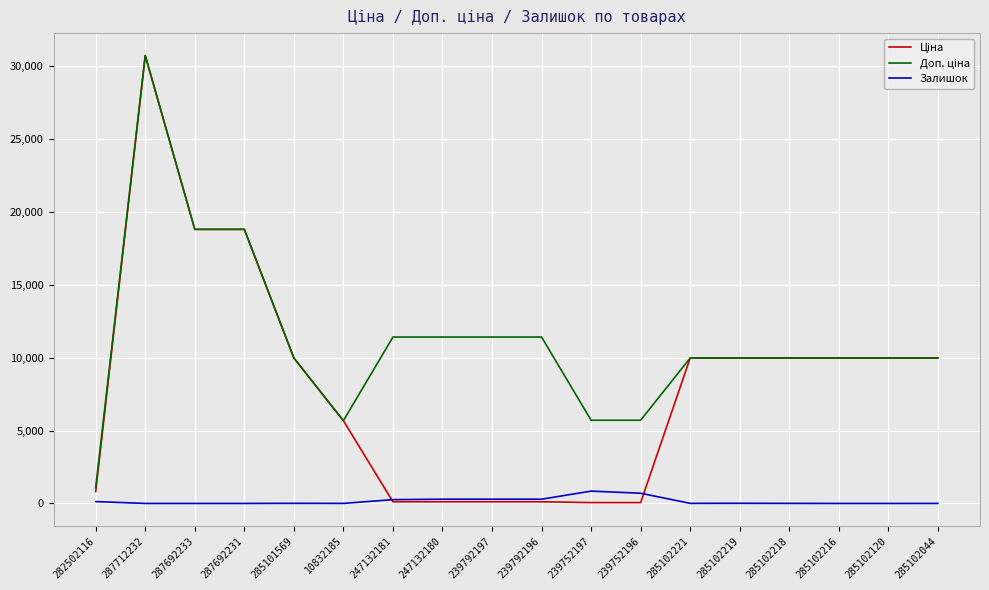

At which category does the chart reach its peak across all series?

287712232